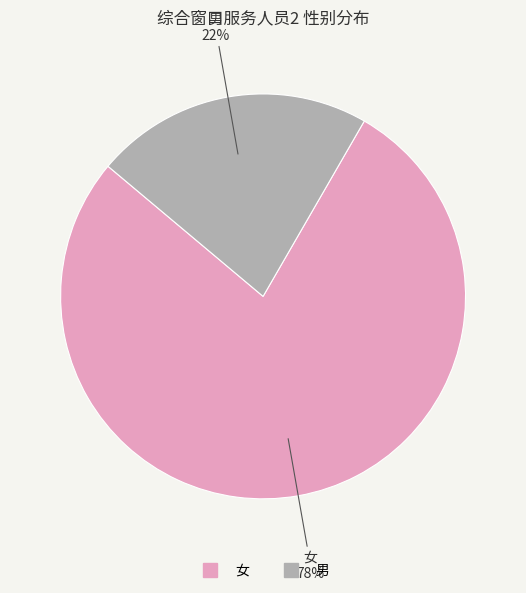

Which category has the smallest portion of the pie?

男